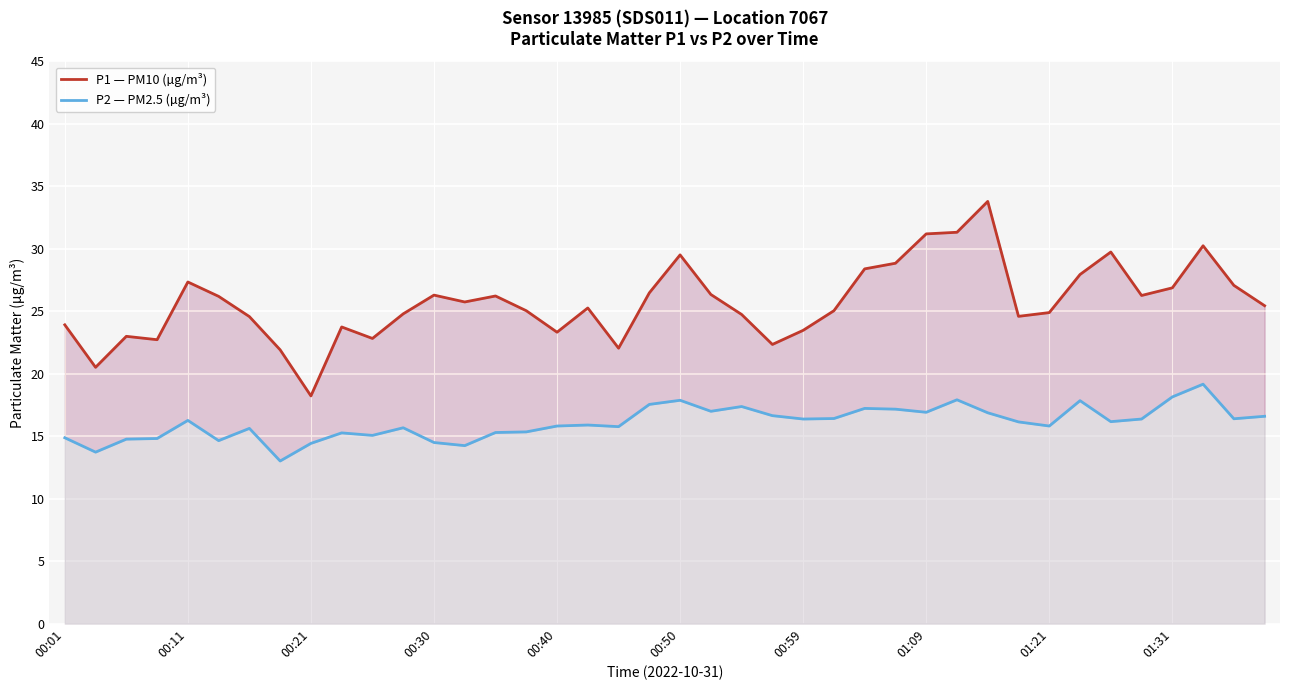

Is it true that P1 — PM10 (µg/m³) equals 51.5 at 29?

False